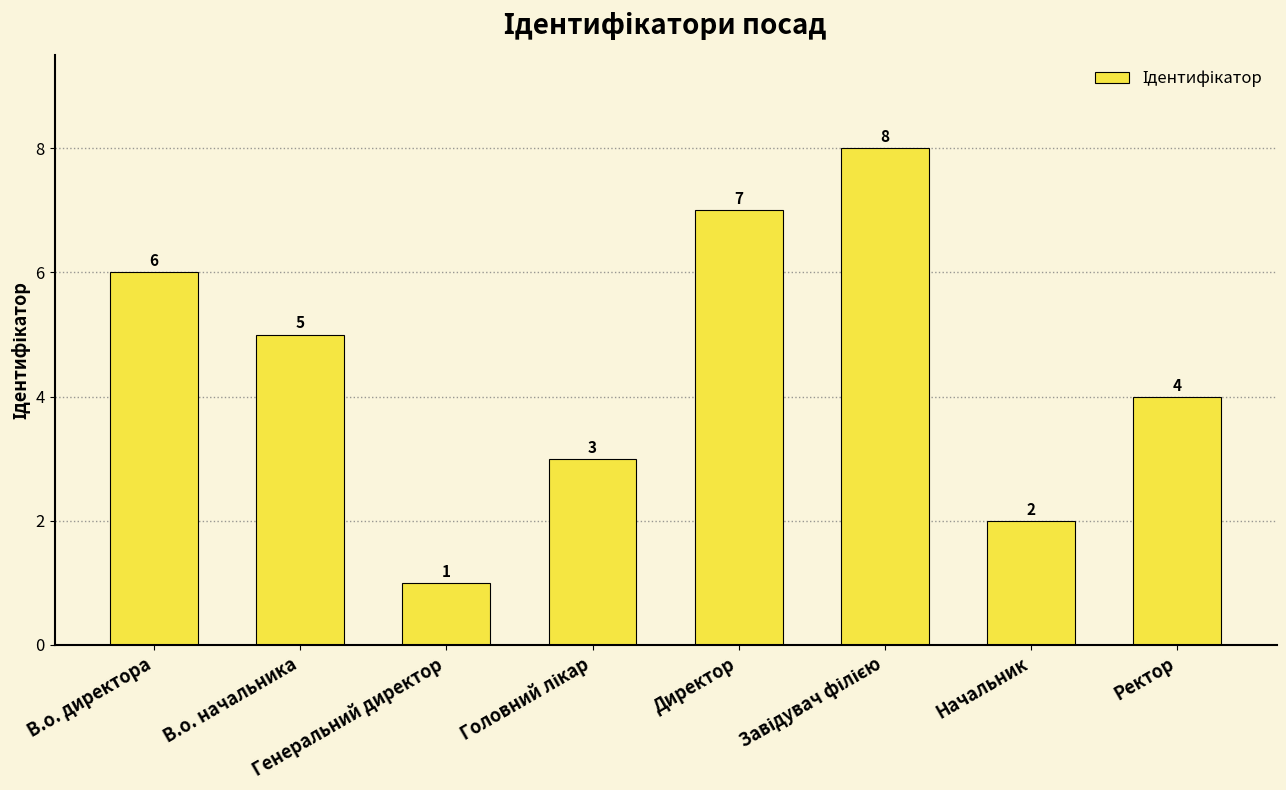

Does the chart contain stacked bars?

No